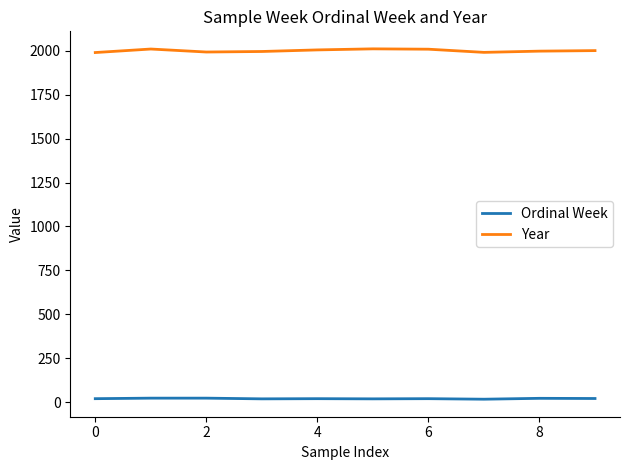

True or false: Year and Ordinal Week cross at least once.

False